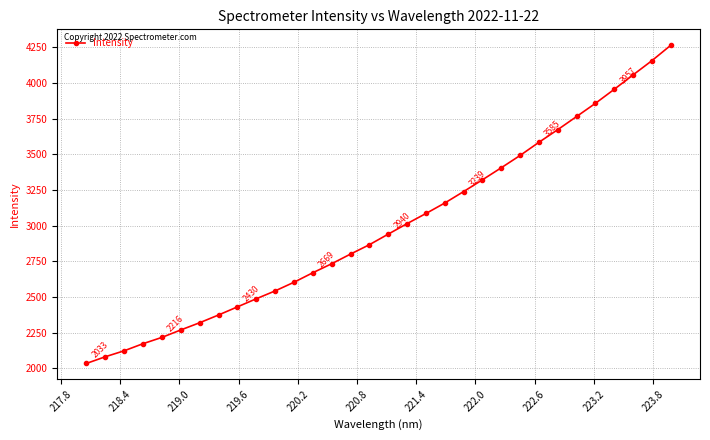

What is the minimum value shown in the chart?

2033.1